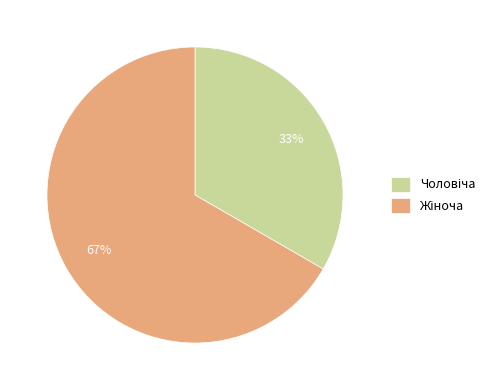

How many slices are in this pie chart?

2